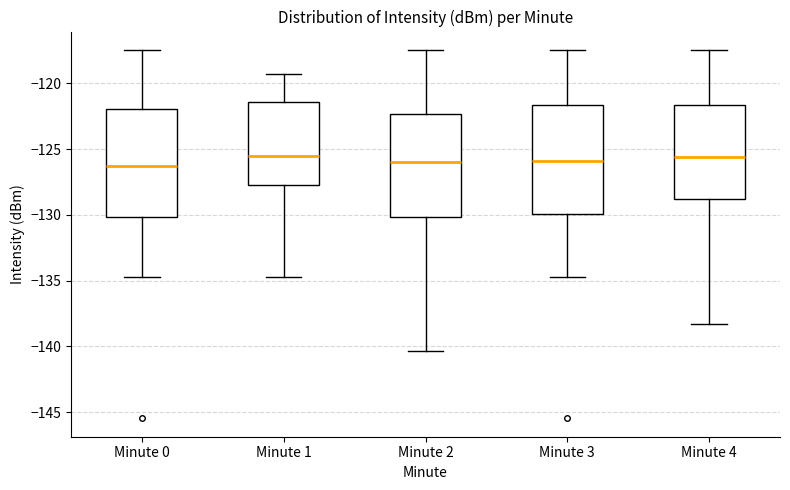

Reading left to right, transcribe this box plot: for each box, give where its median line is, the range the box spans, and where its two whiskers end, as read against the y-axis. The values are not printed on the chart, so give them approximately, as read against the axis.

Minute 0: median -126.0, box -130.0 to -122.0, whiskers -134.5 to -117.5
Minute 1: median -125.5, box -127.5 to -121.5, whiskers -134.5 to -119.5
Minute 2: median -126.0, box -130.0 to -122.5, whiskers -140.5 to -117.5
Minute 3: median -126.0, box -130.0 to -121.5, whiskers -134.5 to -117.5
Minute 4: median -125.5, box -129.0 to -121.5, whiskers -138.5 to -117.5